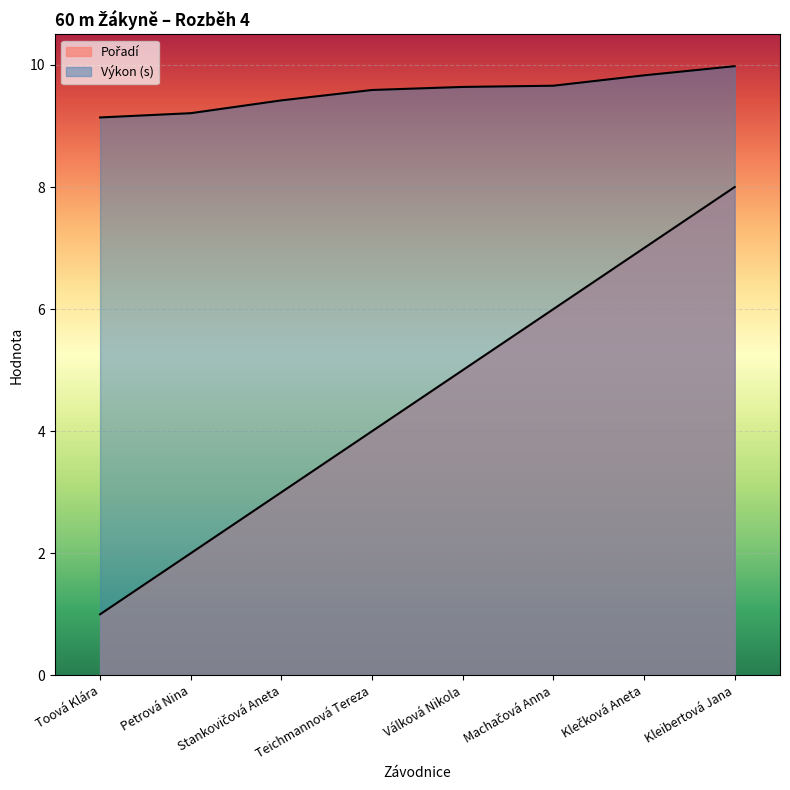

True or false: Pořadí and Výkon intersect in this chart.

False